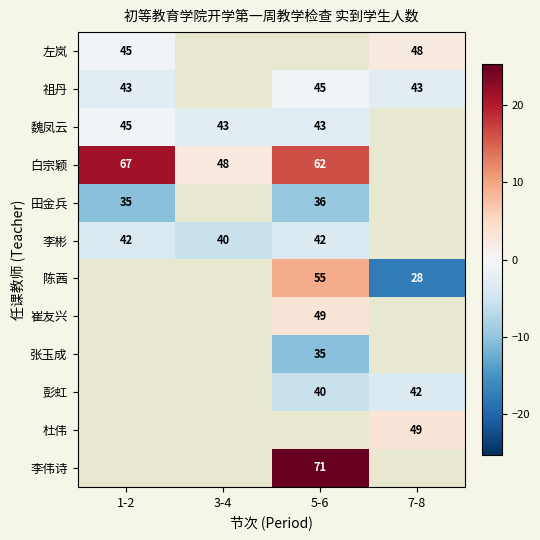

Which category has the lowest value in the 李彬 series?

3-4